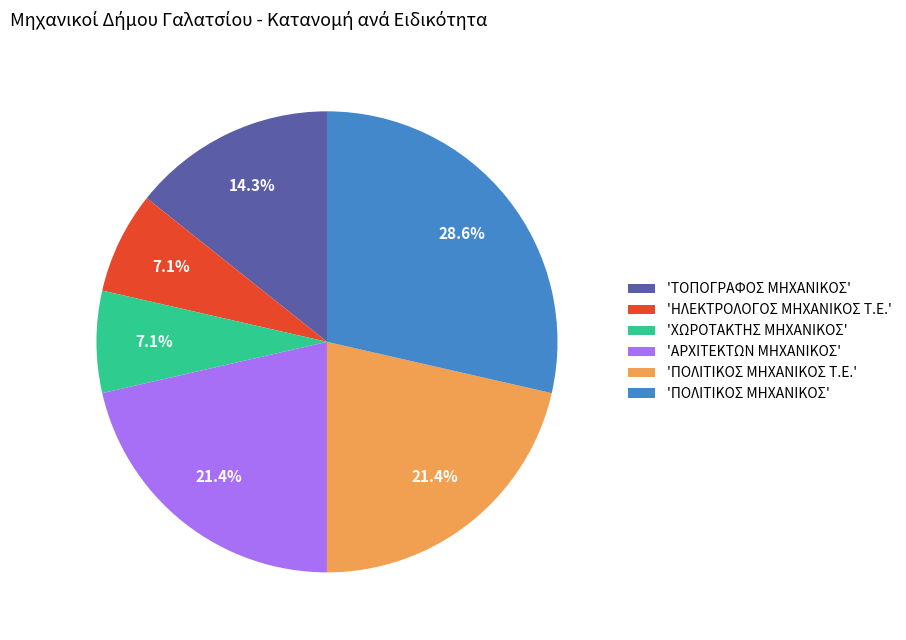

What is the largest slice in the pie chart?

'ΠΟΛΙΤΙΚΟΣ ΜΗΧΑΝΙΚΟΣ'